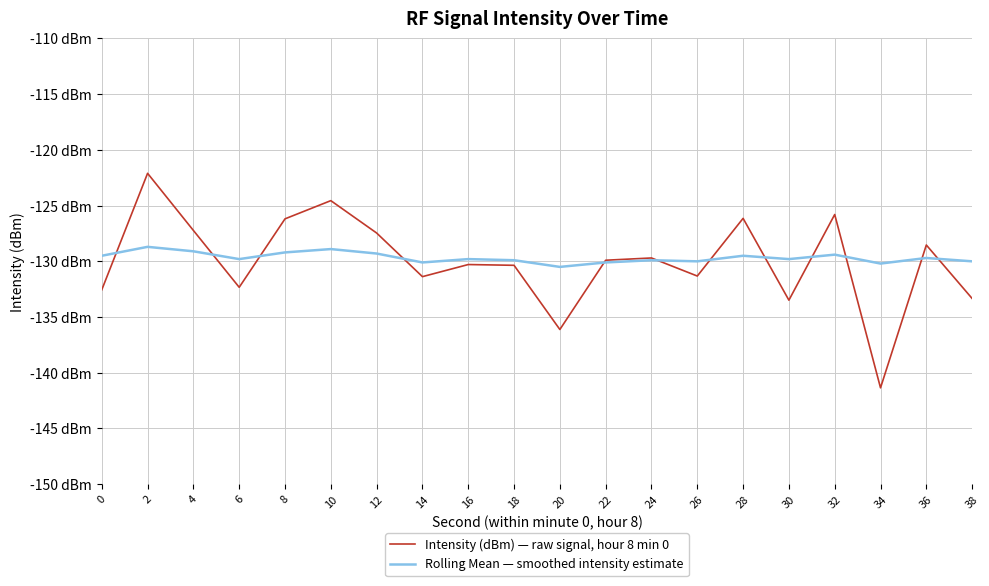

What are all the series names shown in the legend?

Intensity (dBm) — raw signal, hour 8 min 0, Rolling Mean — smoothed intensity estimate